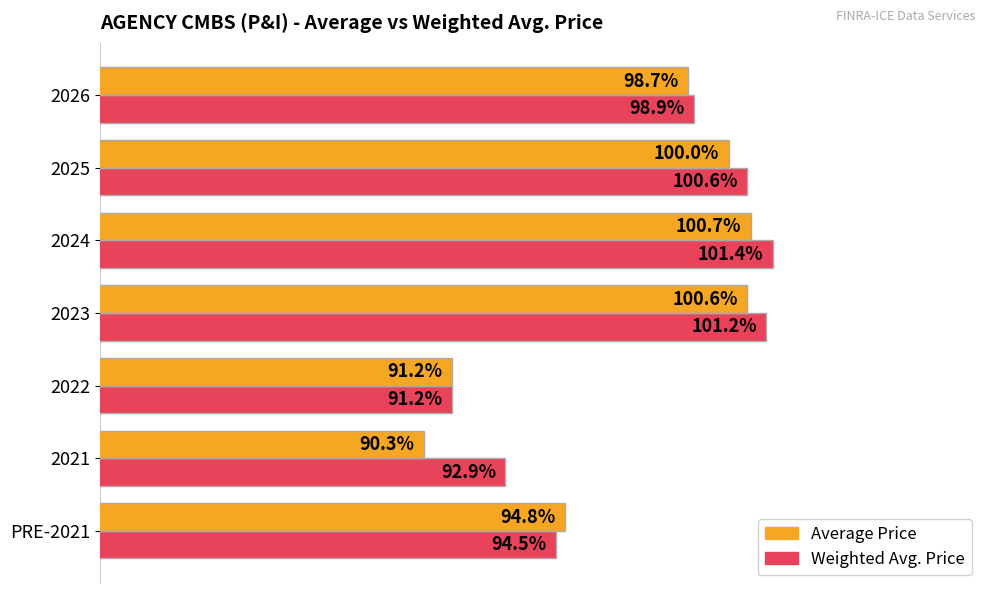

List the labels in order of Average Price value, largest first.

2024, 2023, 2025, 2026, PRE-2021, 2022, 2021